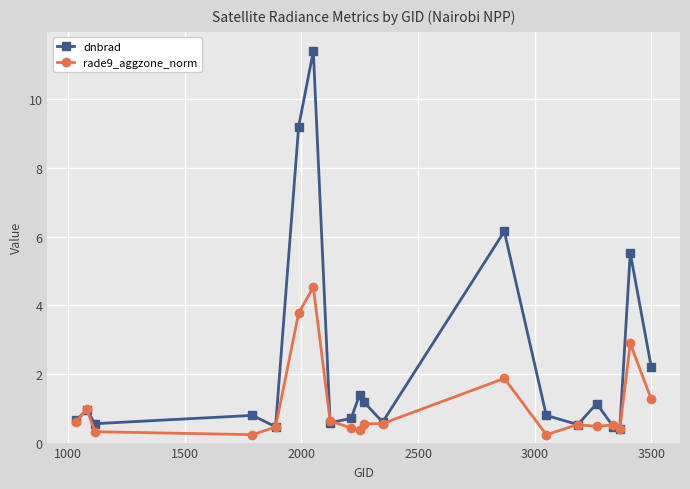

What is the value of the rade9_aggzone_norm point at the 17th from the left?

0.5